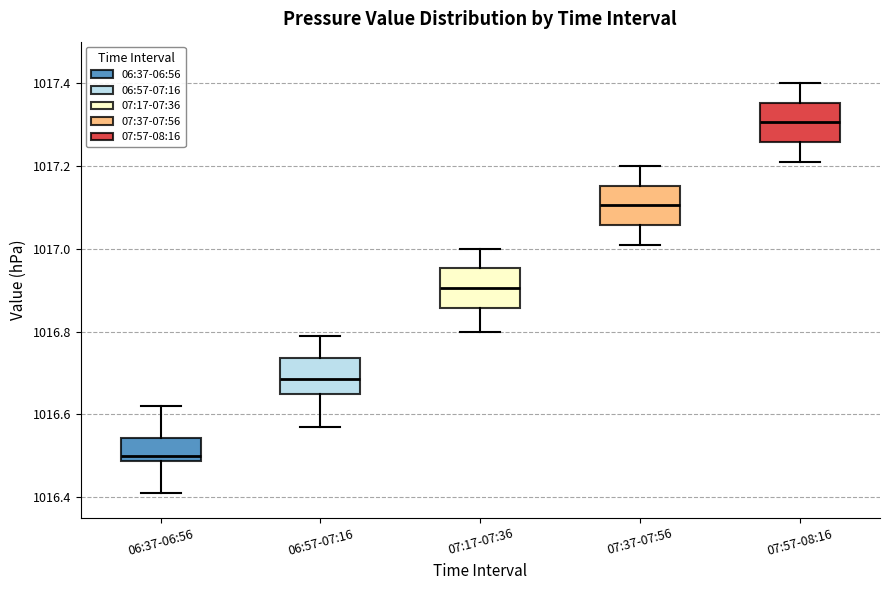

Where is the lower edge of the box for 06:57-07:16 on the y-axis? The values are not printed on the chart, so give them approximately, as read against the axis.

1016.66